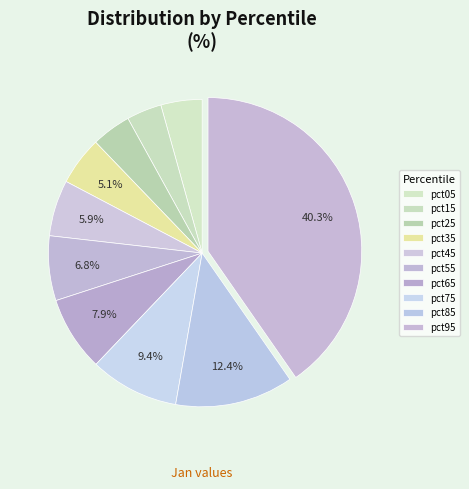

What percentage is NOT represented by pct35?

94.9%